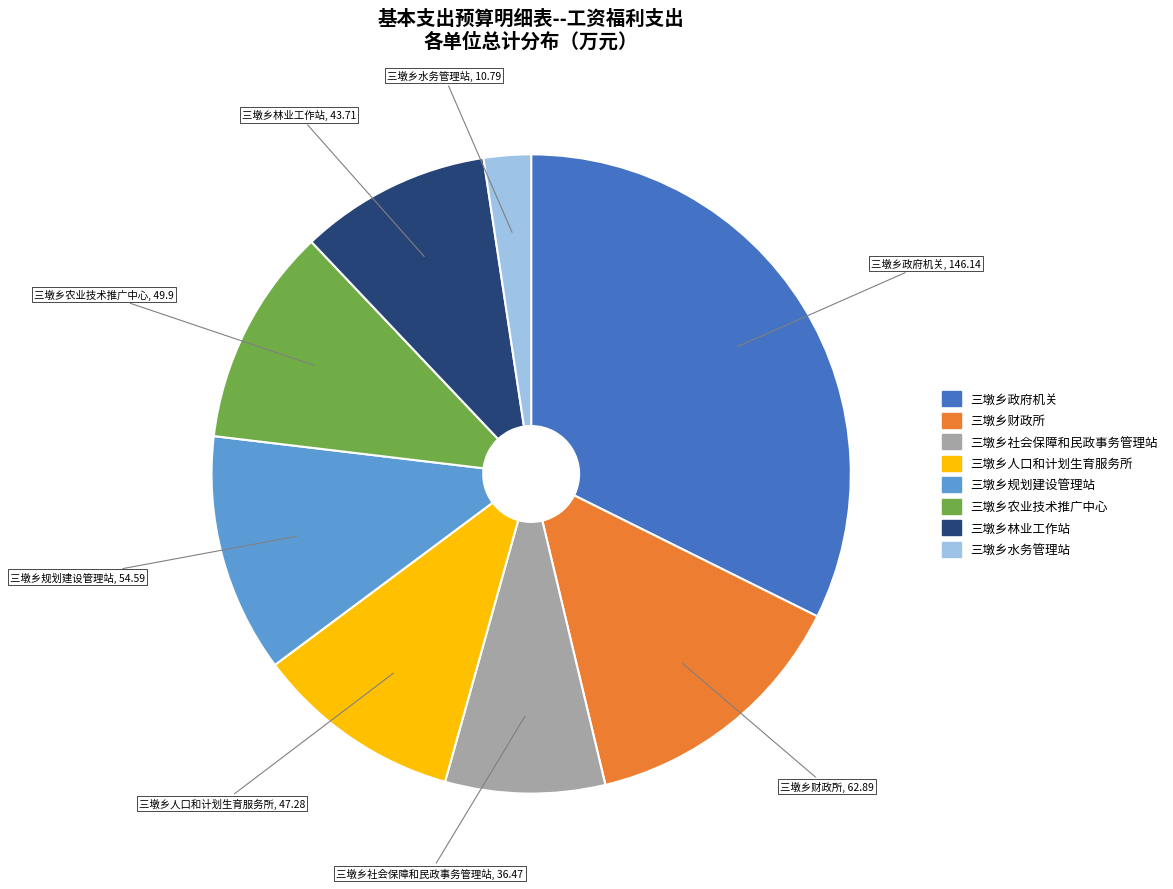

True or false: 三墩乡农业技术推广中心 accounts for 1% of the total.

False